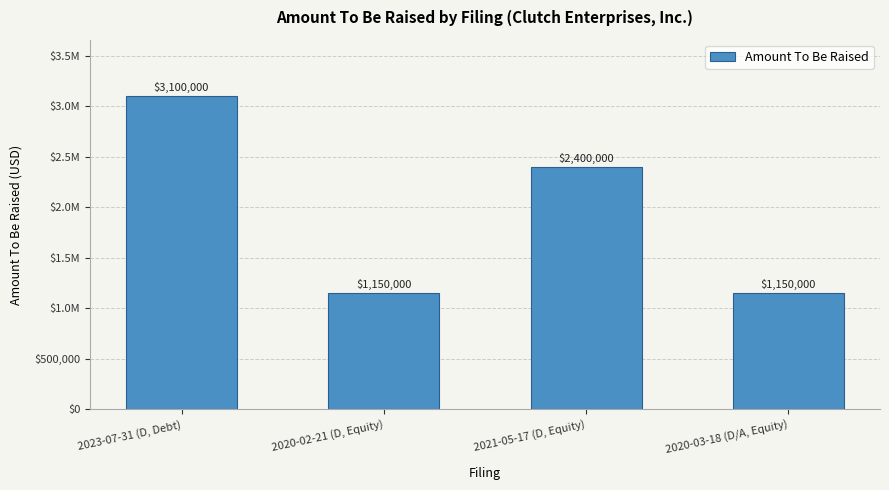

How many values are below 2400000?

2